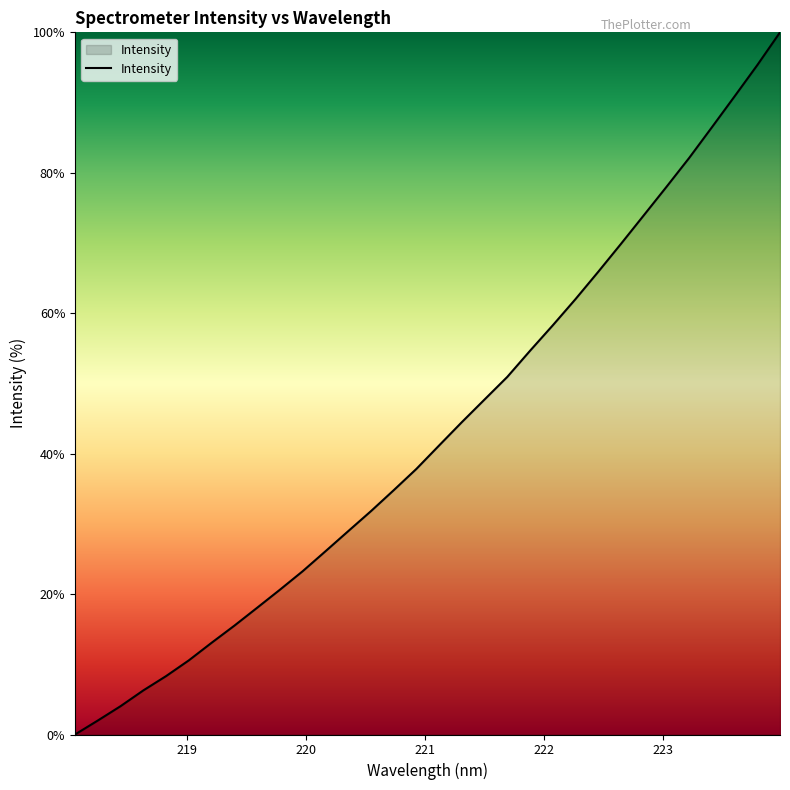

What is the difference between the maximum and minimum values?

100.0